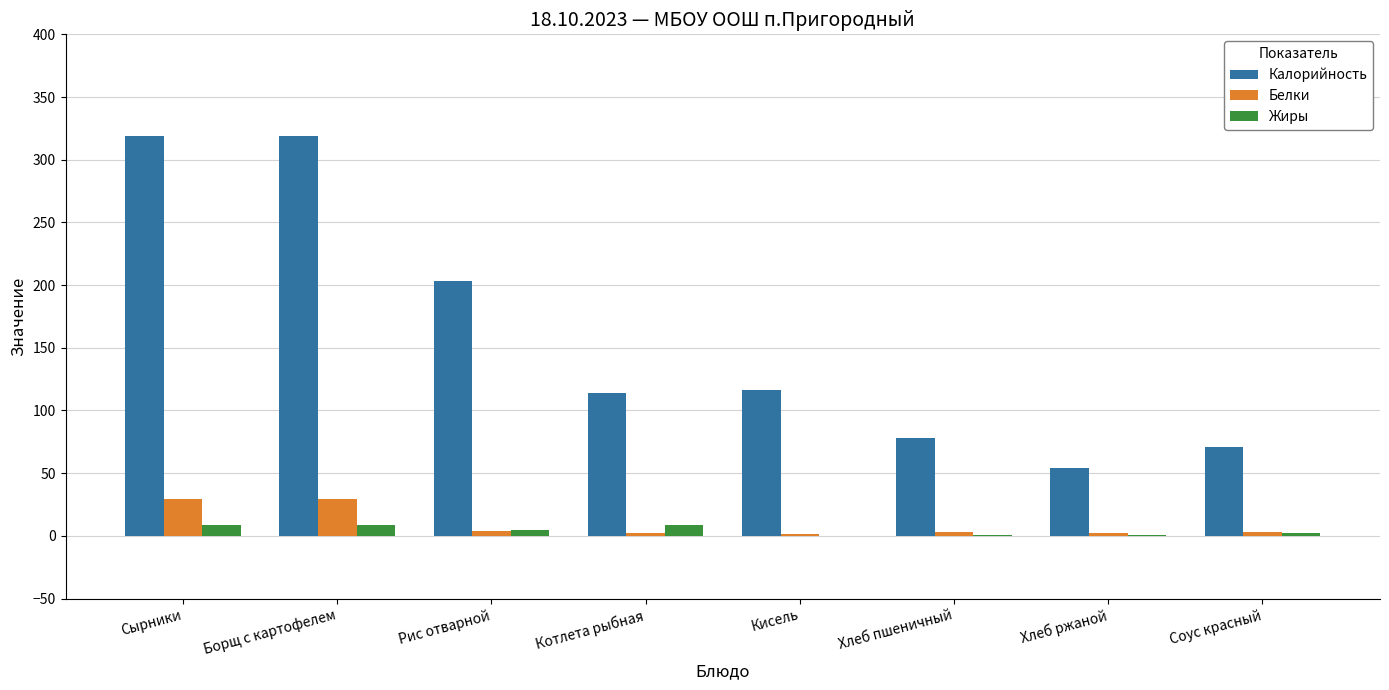

Where does the Белки series first go above 3?

Сырники